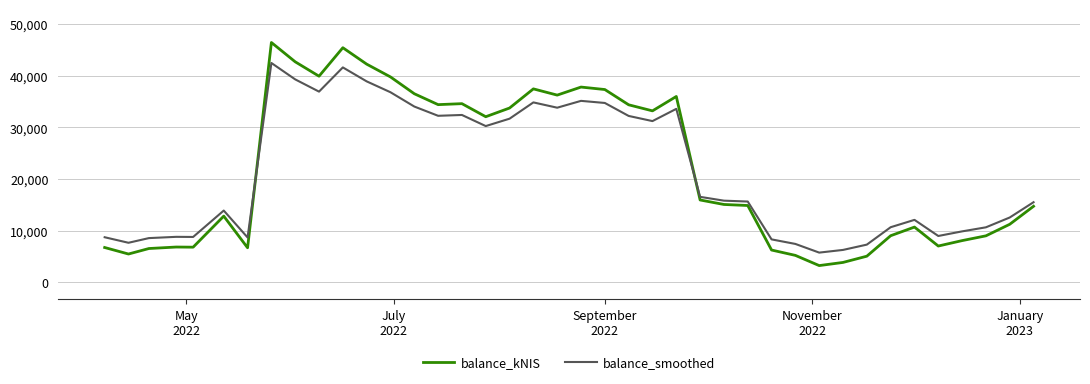

Which series has the largest range (max minus min)?

balance_kNIS